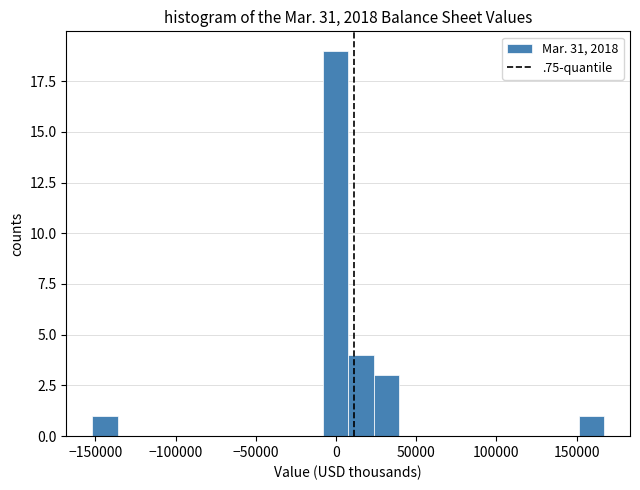

Around what value on the x-axis is the tallest bar? Give the approximate position of its centre, as read against the axis.

0